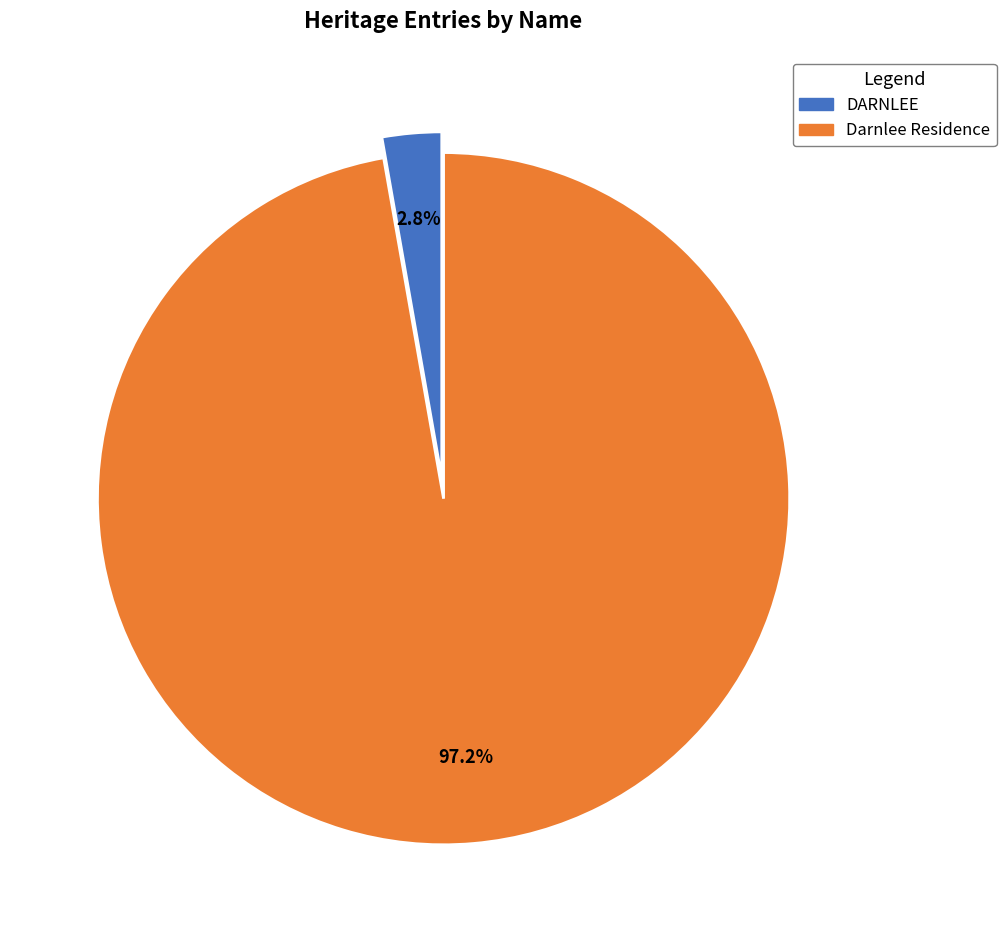

What is the largest slice in the pie chart?

Darnlee Residence